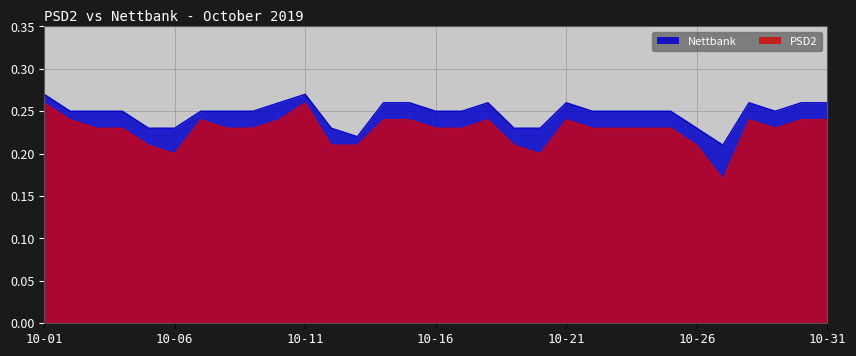

What is the value of the Nettbank point at the 15th from the left?

0.3